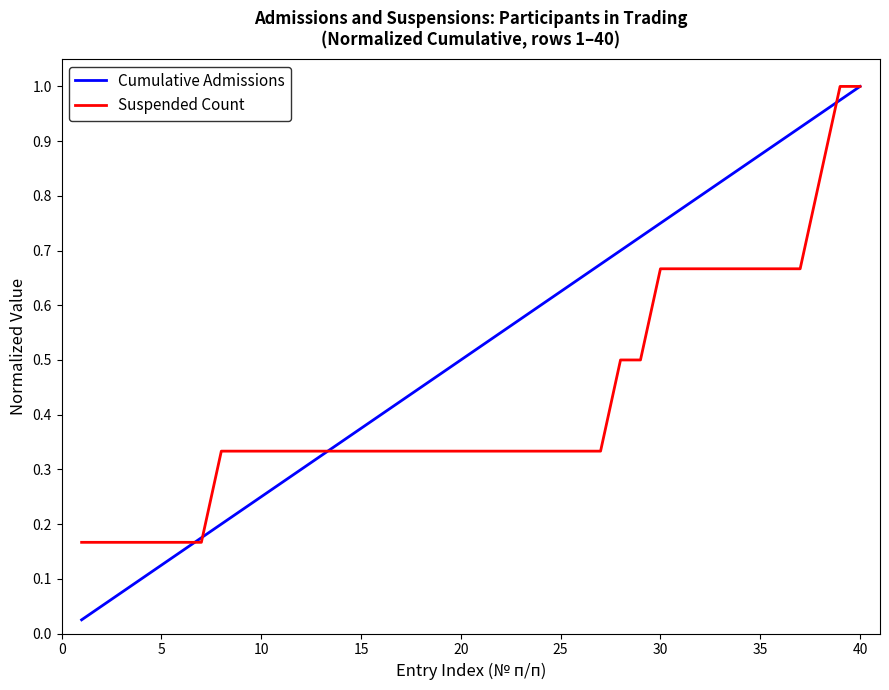

Which series has the largest total across all categories?

Cumulative Admissions